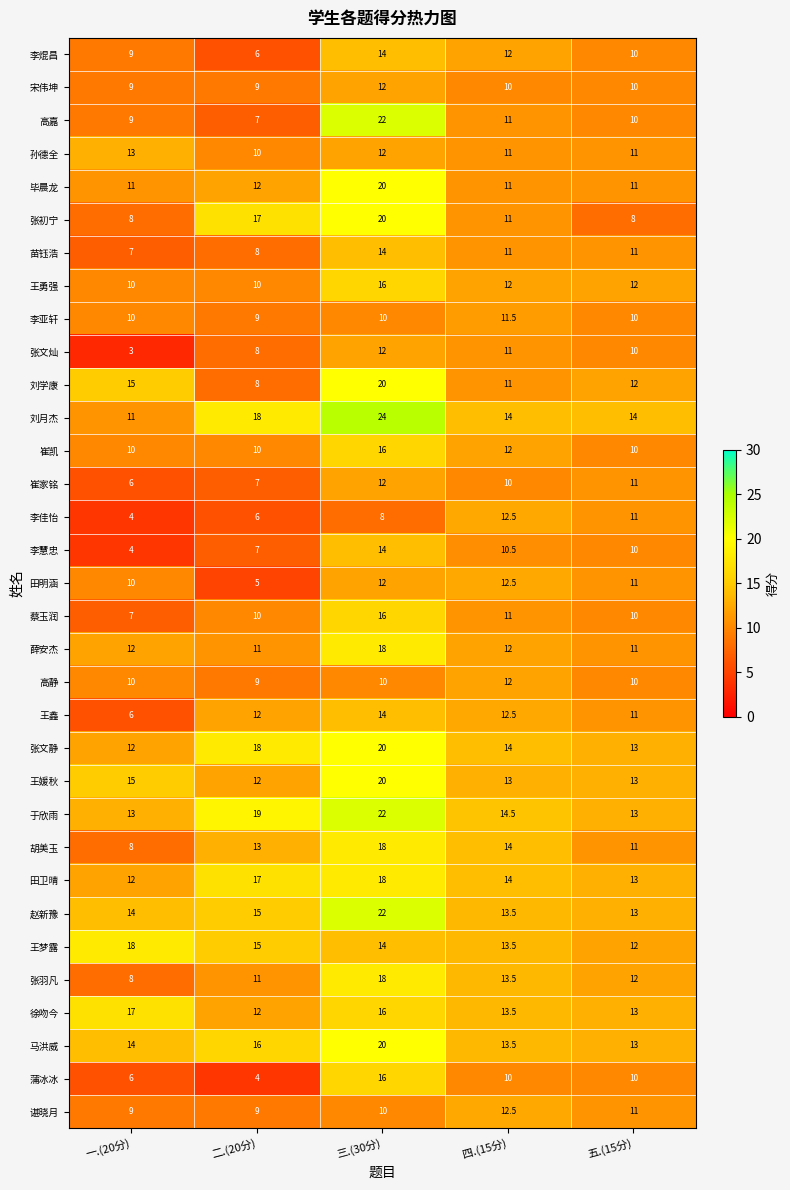

Which label corresponds to the largest value in the chart?

三.(30分)